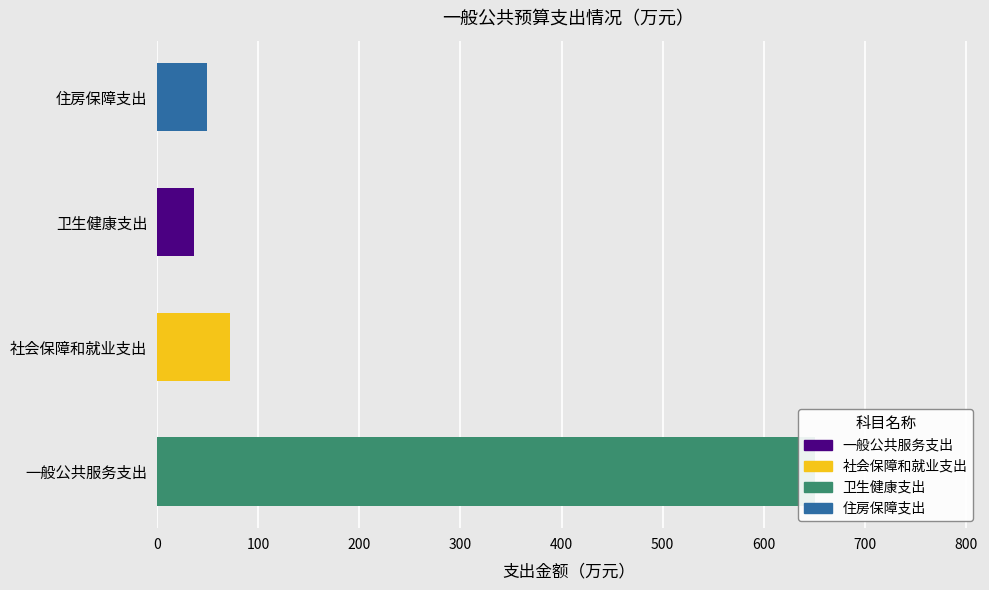

How many values are below 72?

2